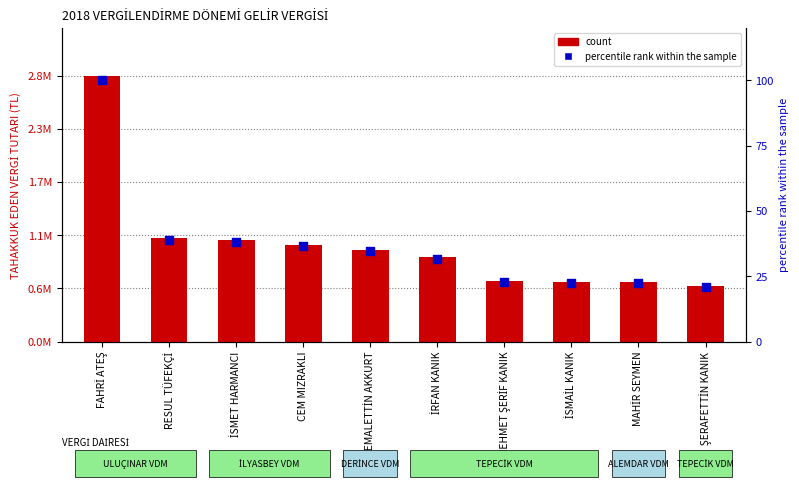

At how many categories does at least one series exceed 1897549?

1